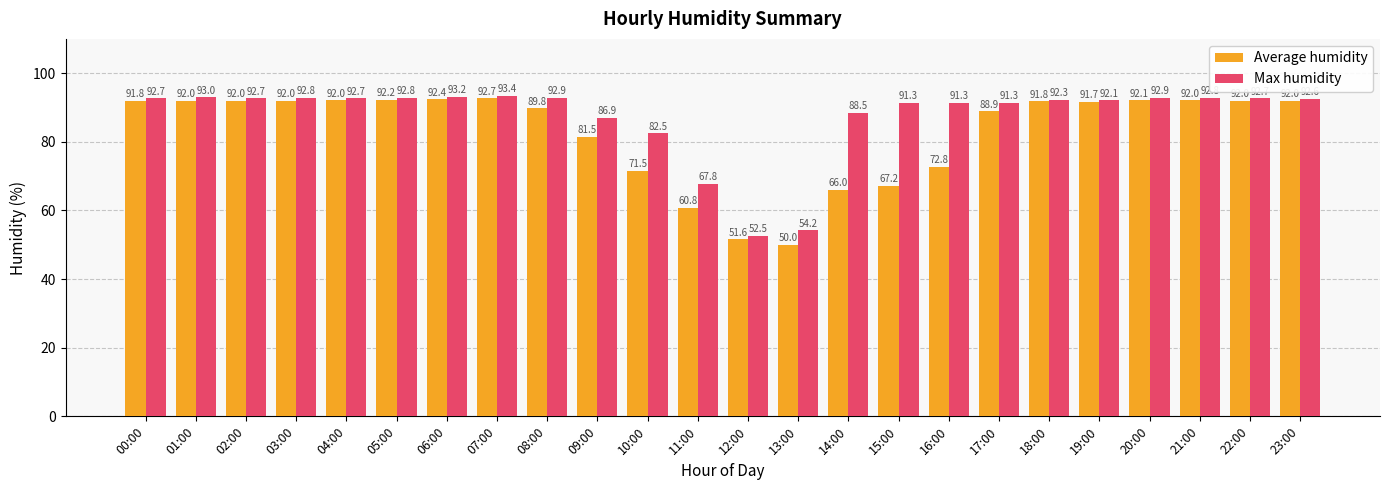

Is it true that Max humidity equals 85.2 at 13:00?

False